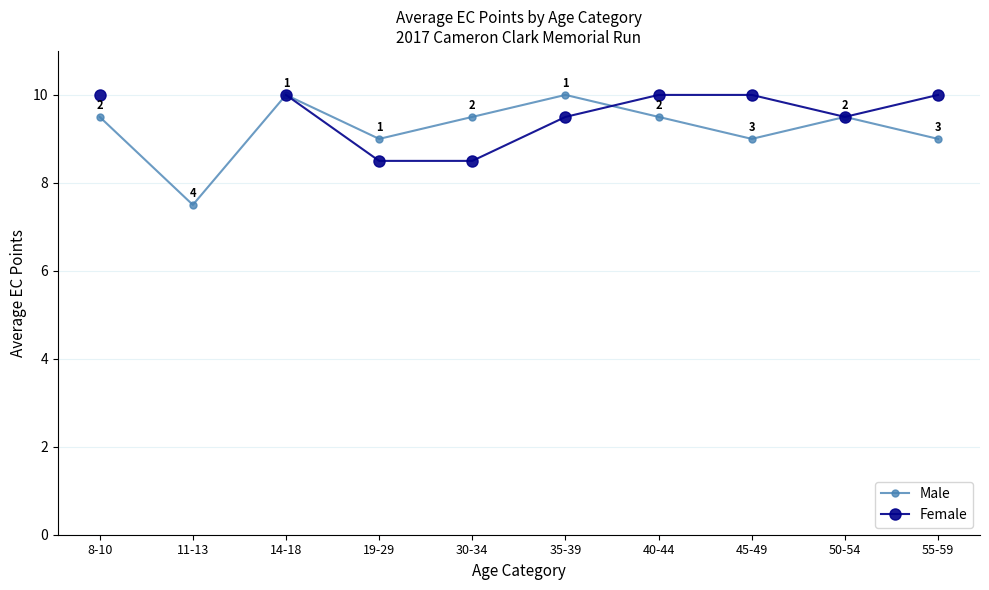

At how many categories does at least one series exceed 9?

8